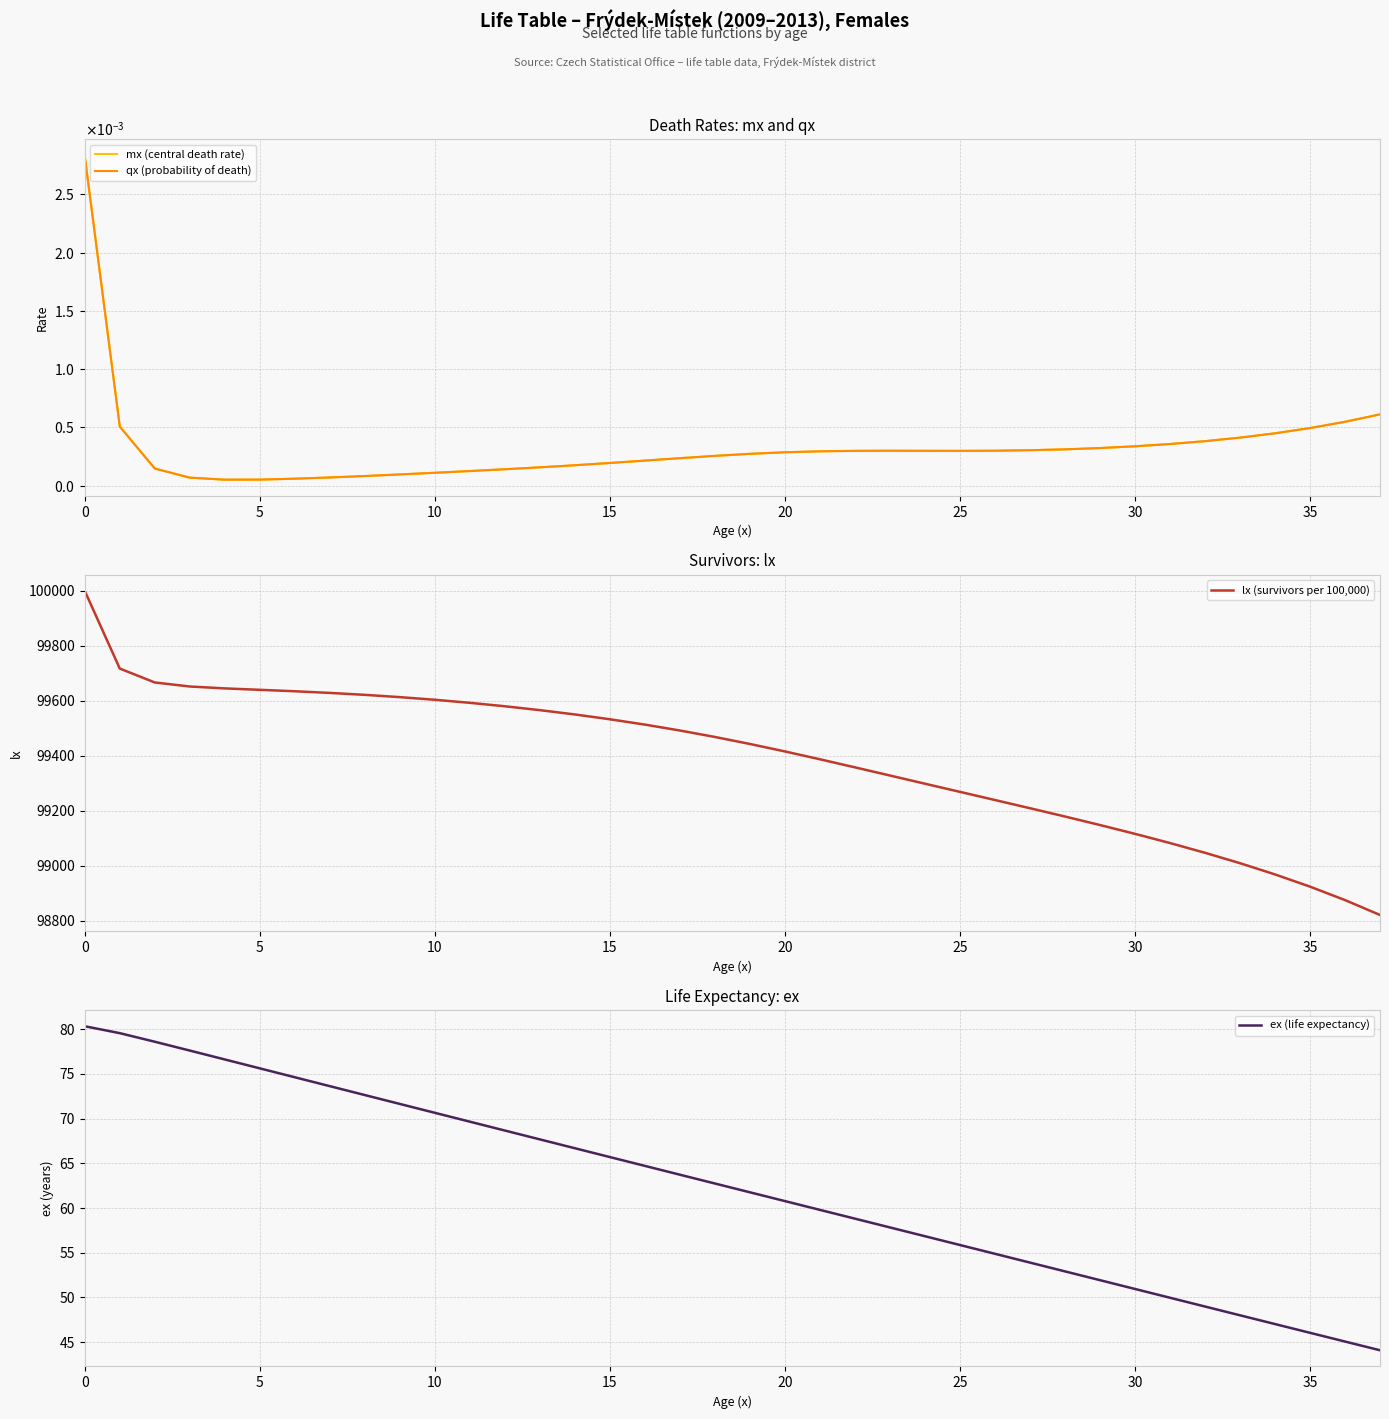

Where is the first local maximum for mx (central death rate)?

23